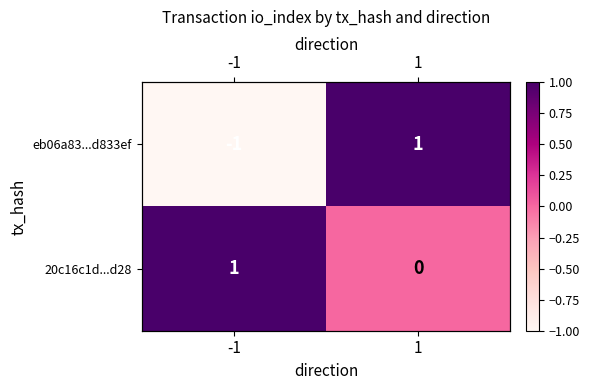

What is the difference between the highest and lowest values at -1?

2